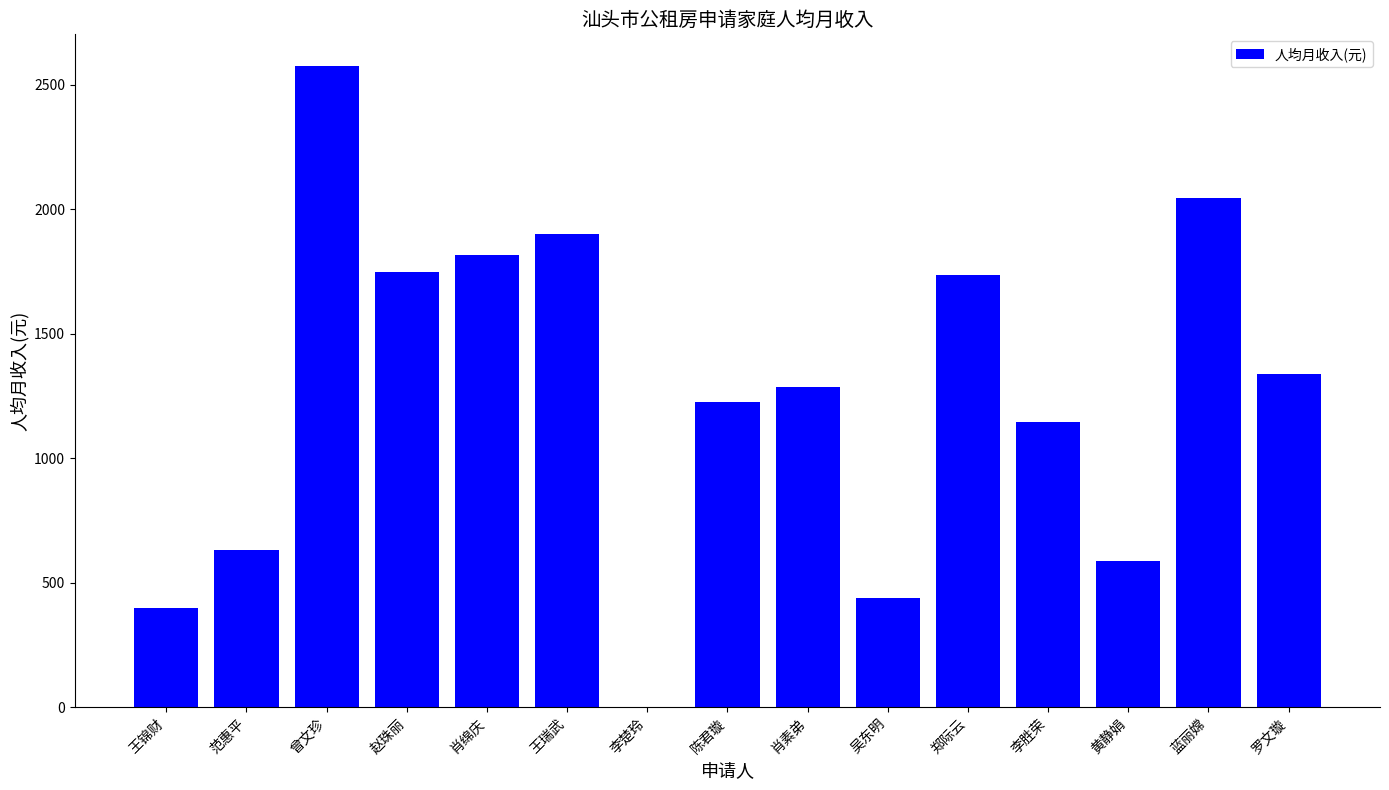

Where does the data first go above 1286?

曾文珍